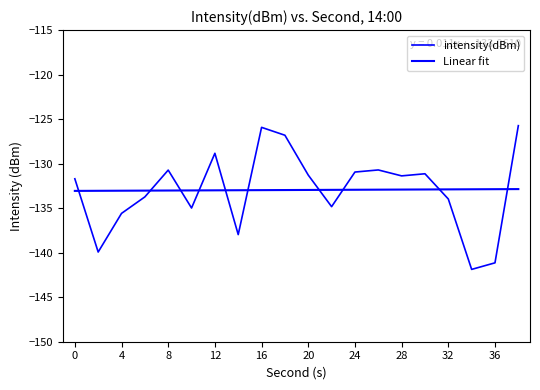

List the labels in order of value, largest first.

38, 16, 18, 12, 26, 8, 24, 30, 20, 28, 0, 6, 32, 22, 10, 4, 14, 2, 36, 34